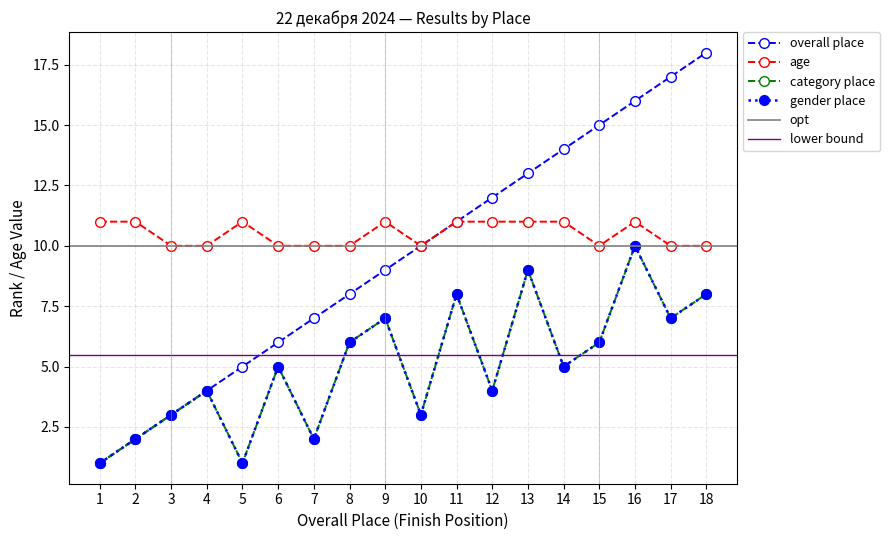

Which label corresponds to the largest value in the chart?

18